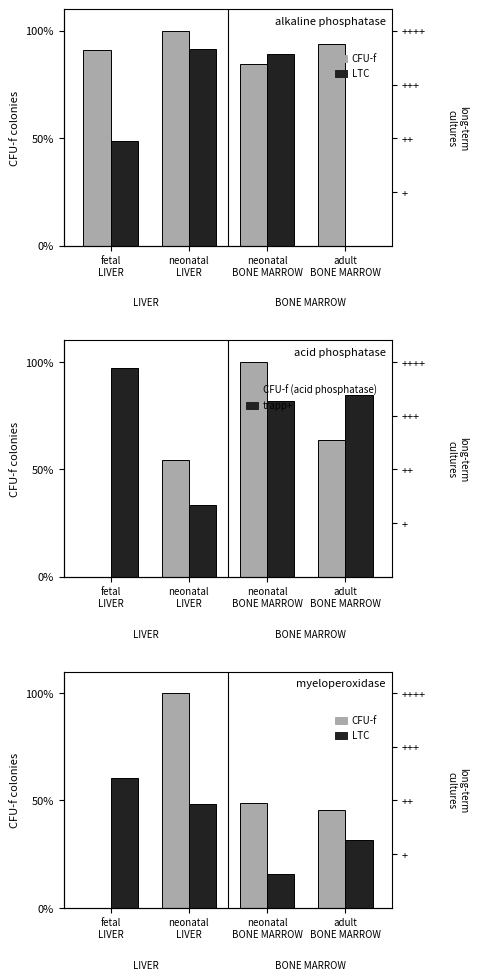

What are all the series names shown in the legend?

CFU-f, LTC, CFU-f (acid phosphatase), trapp+